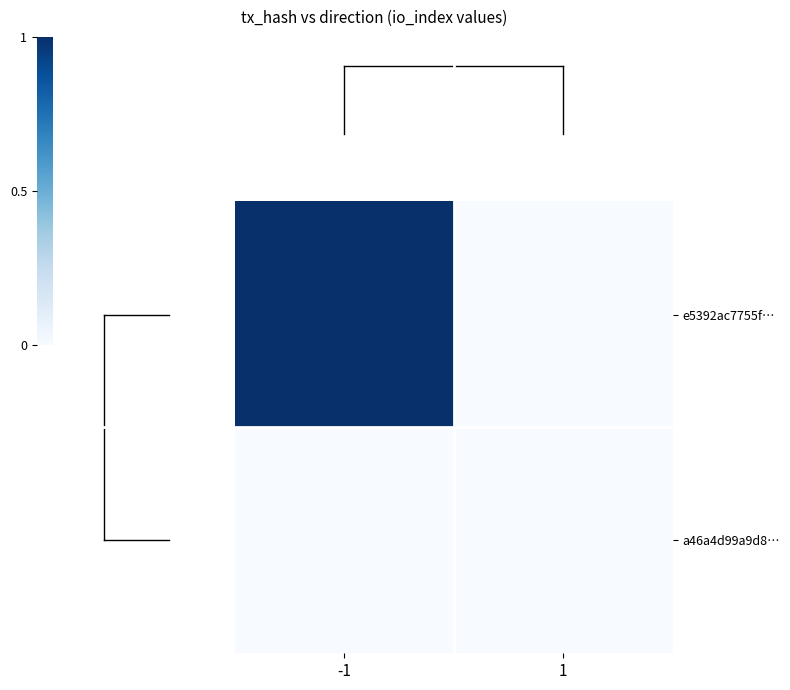

How many distinct data groups are displayed?

2